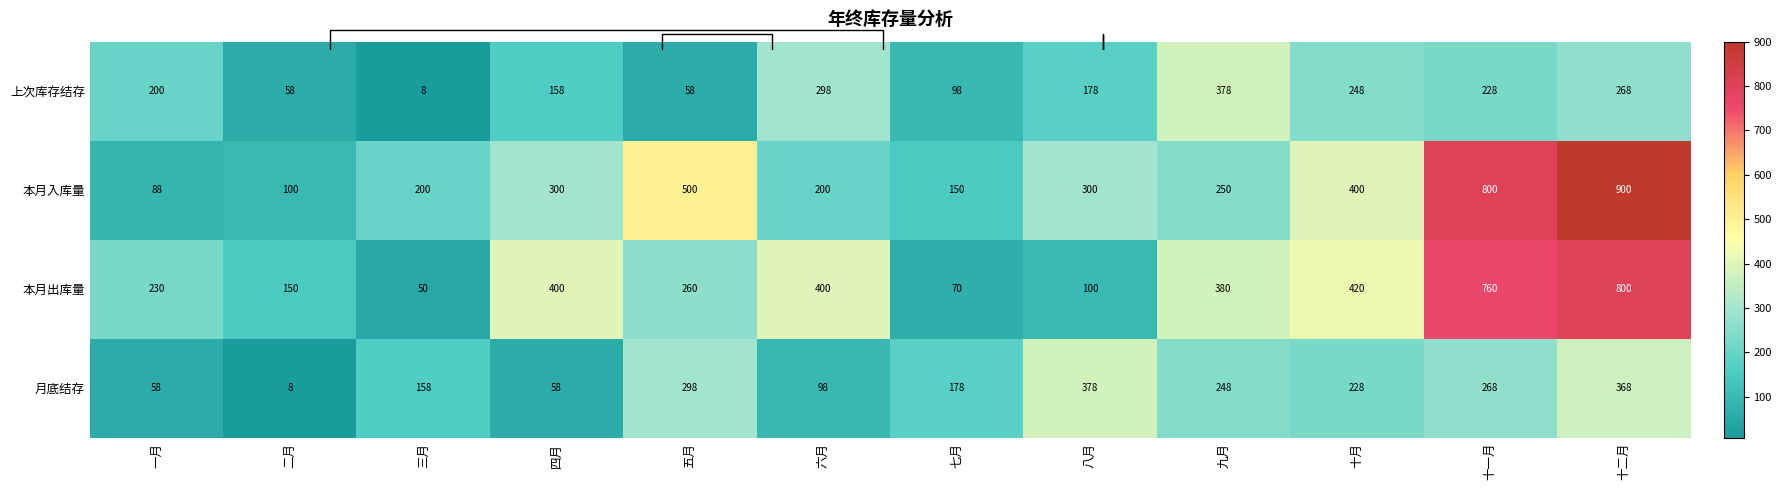

At how many categories does at least one series exceed 556?

2